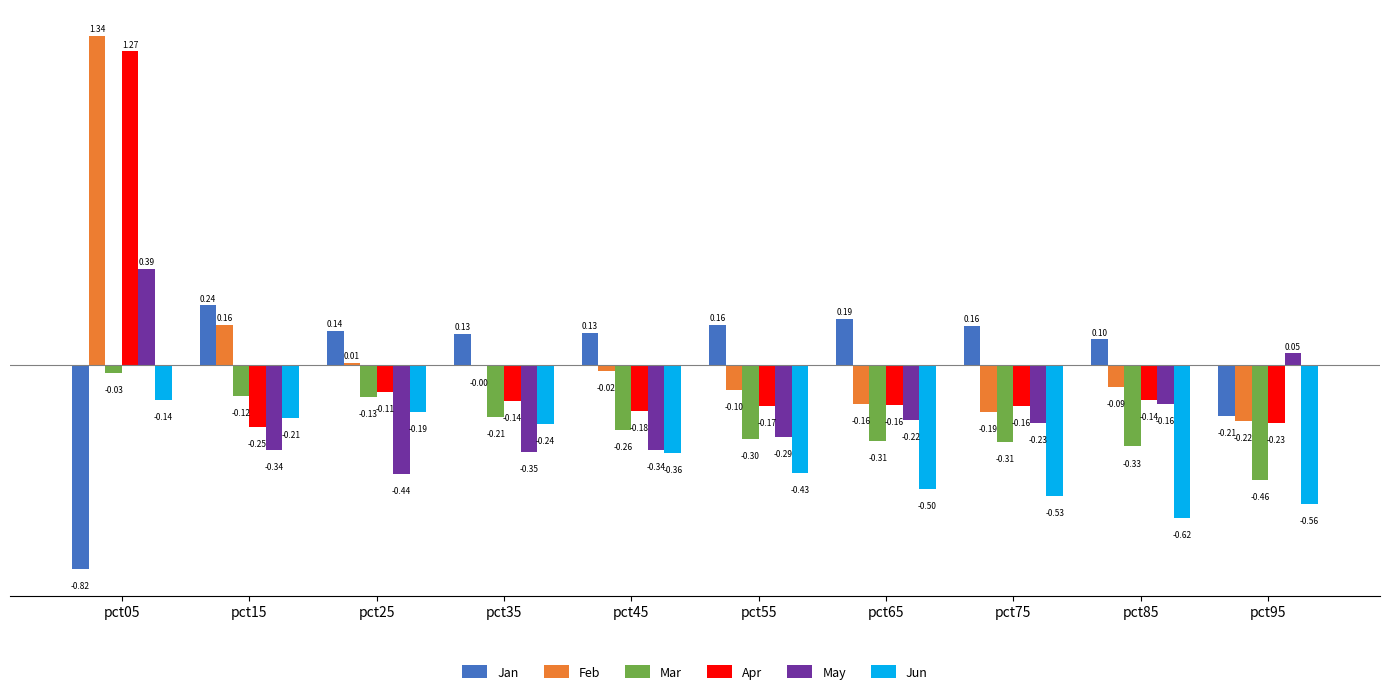

What is the sum of all May values?

-1.9